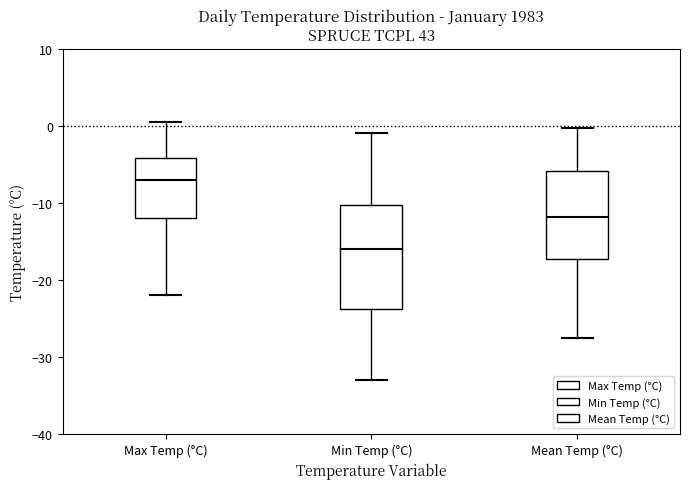

Which box is the tallest, from its lower edge to its upper edge?

Min Temp (°C)